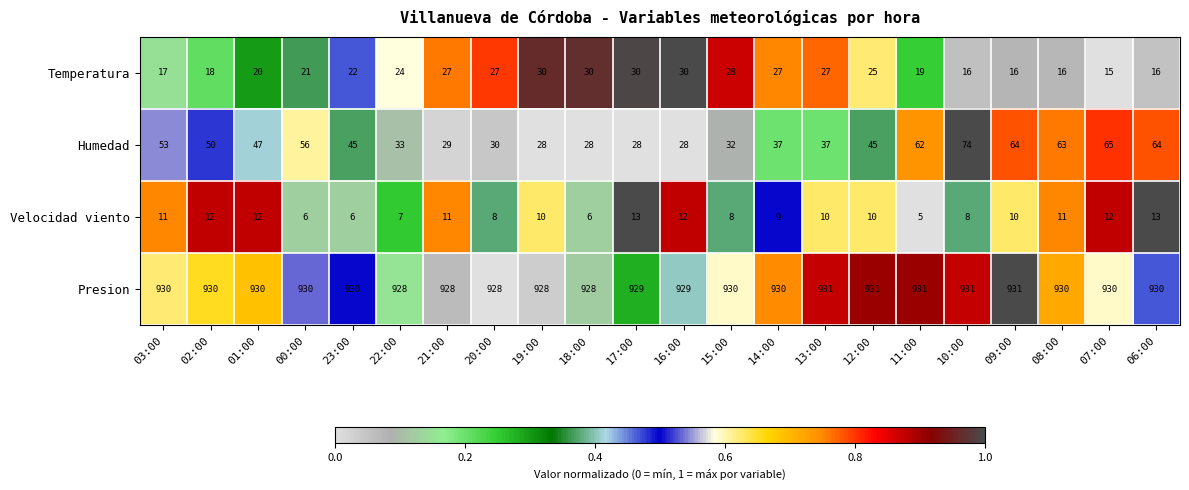

What is the sum of the Humedad values at 13:00 and 14:00?

74